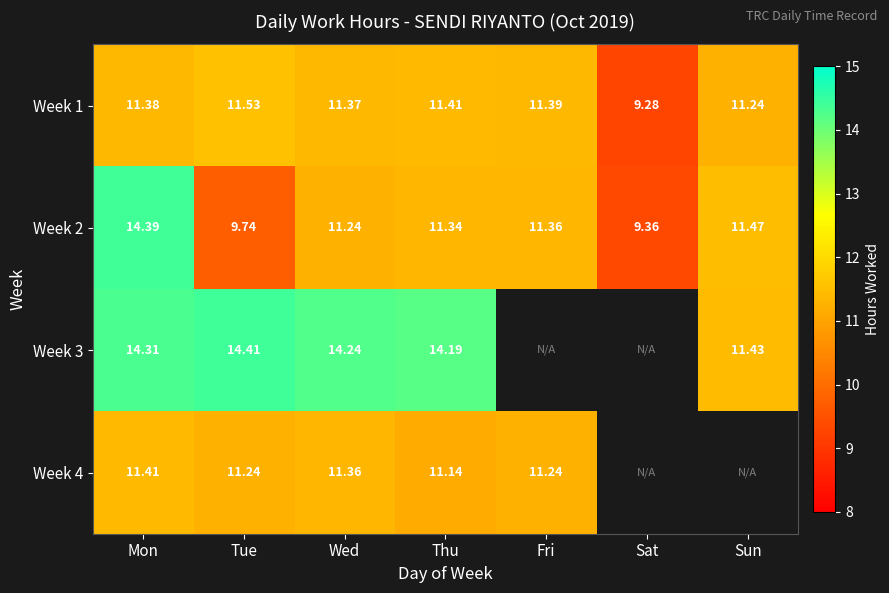

What is the maximum value shown in the chart?

14.4